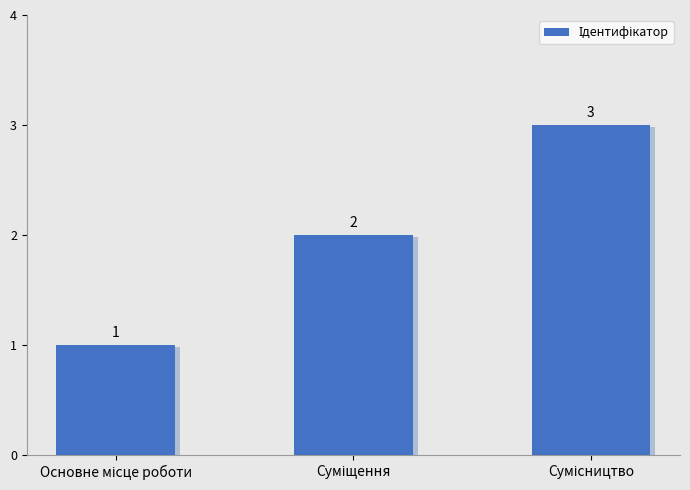

What is the value of the 1st bar from the left?

1